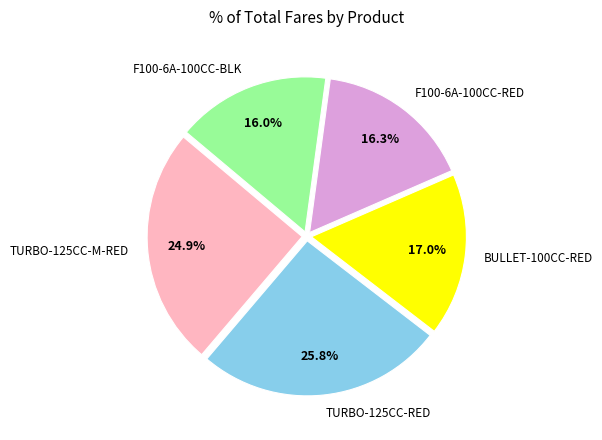

What percentage is the BULLET-100CC-RED slice, to the nearest percent?

17%